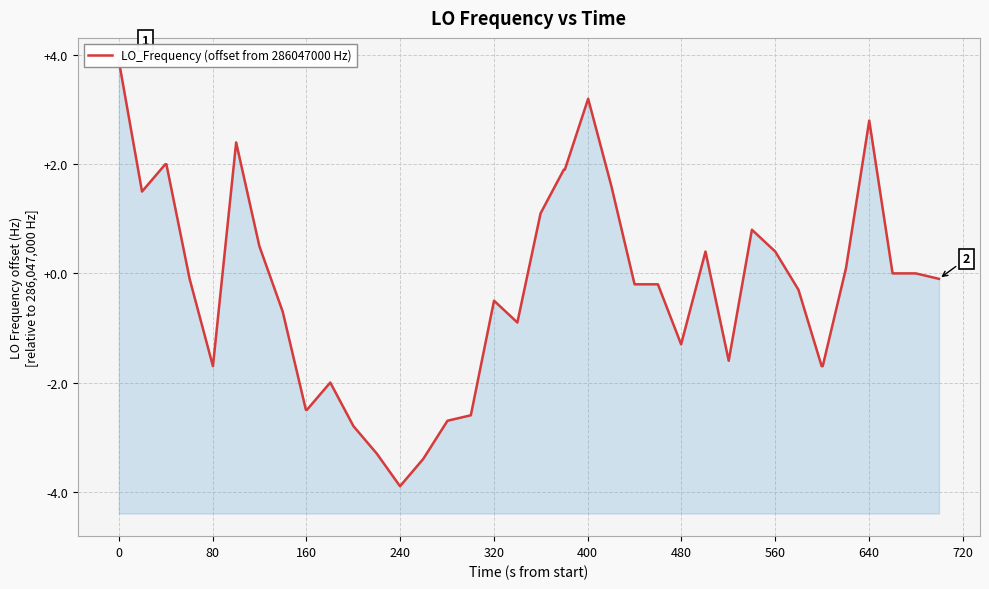

What is the sum of all values?

-10.2